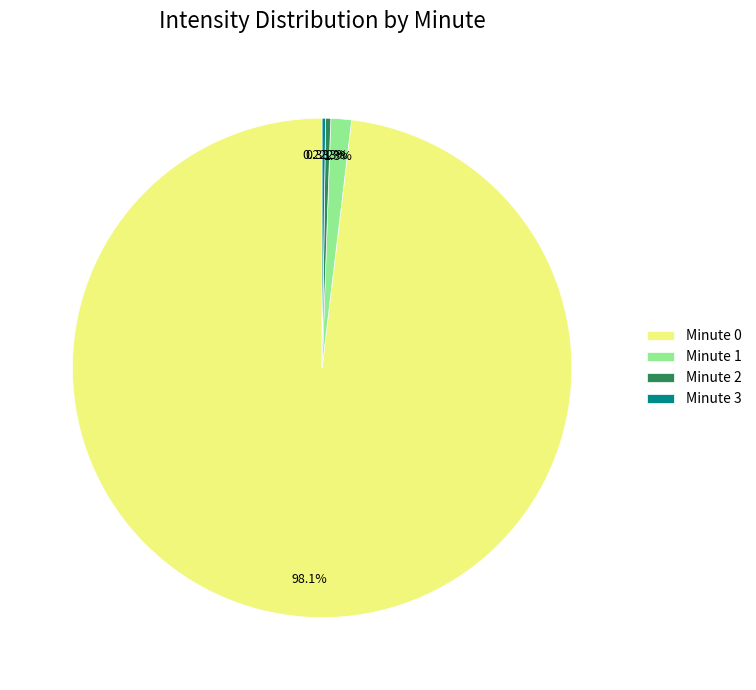

Do Minute 2 and Minute 1 together represent more than half of the pie?

No